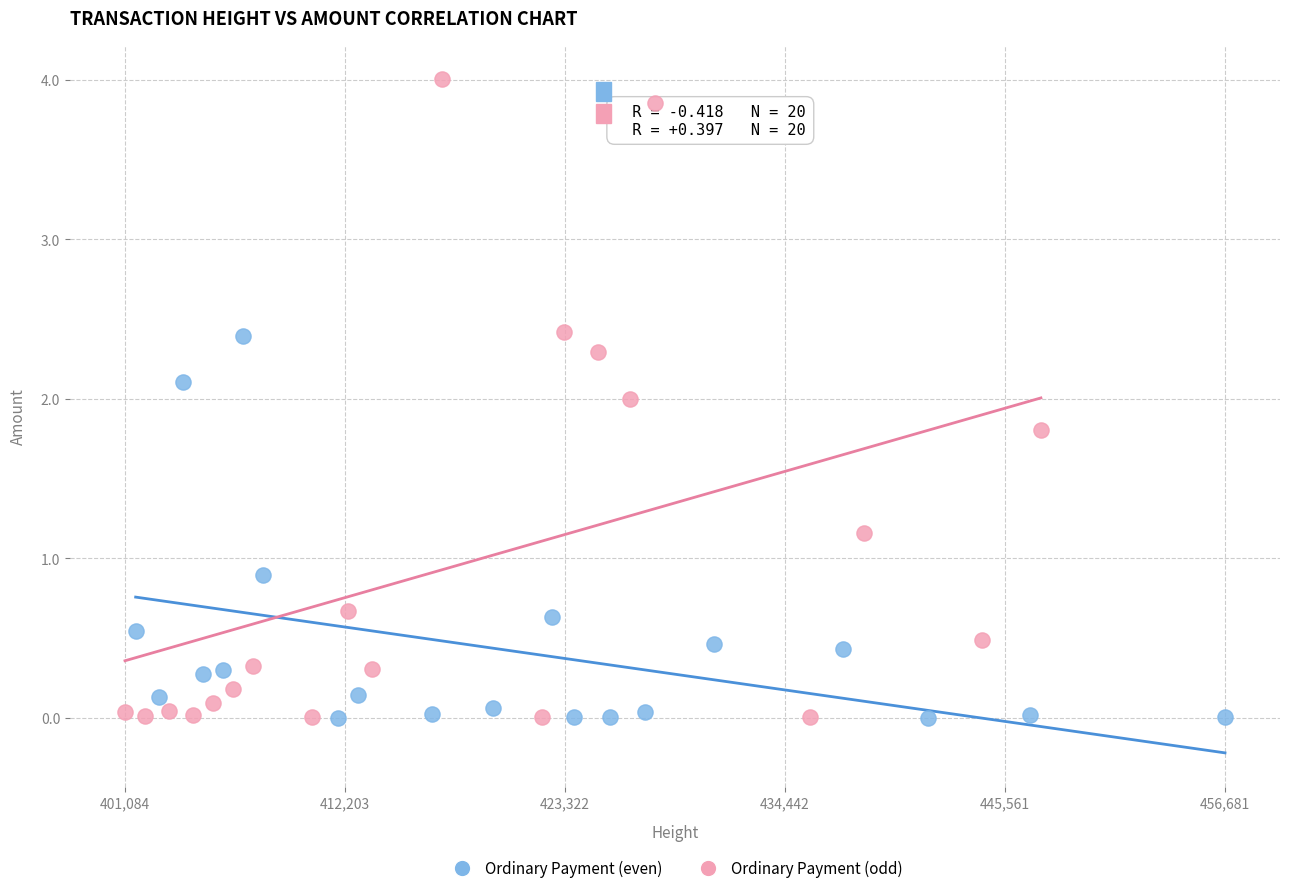

Which series reaches the maximum Y coordinate?

Ordinary Payment (odd)